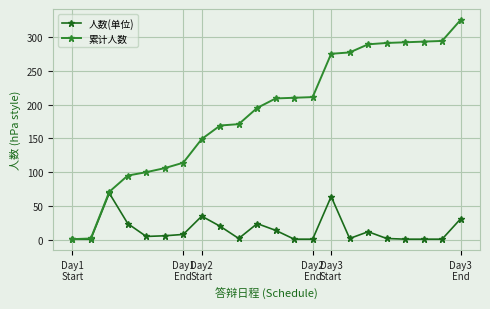

What is the minimum value for 累计人数?

1